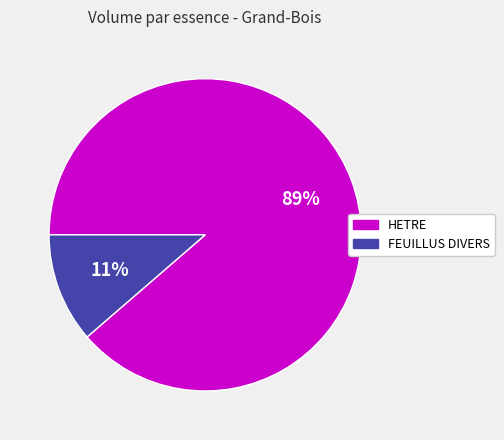

Which category has the biggest portion of the pie?

HETRE